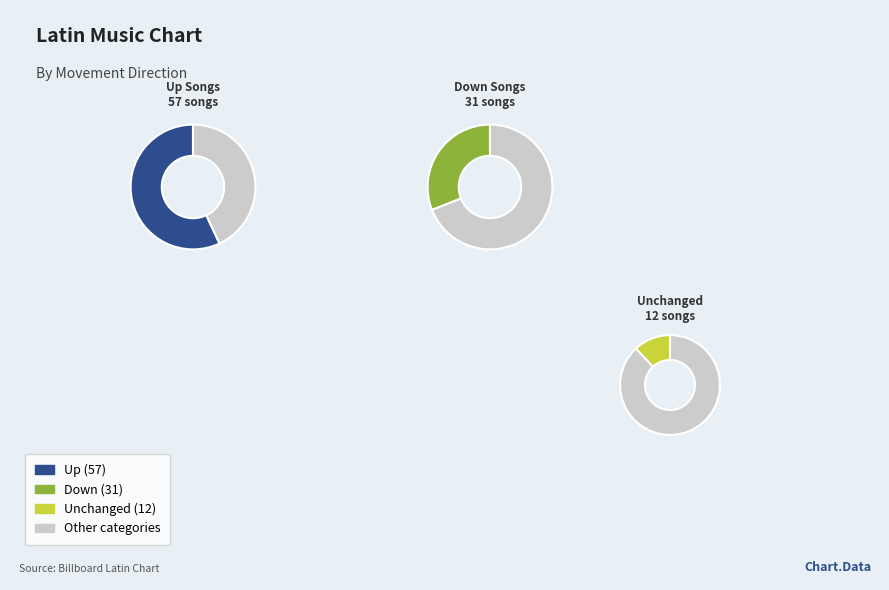

What portion of the pie excludes up?

43.0%